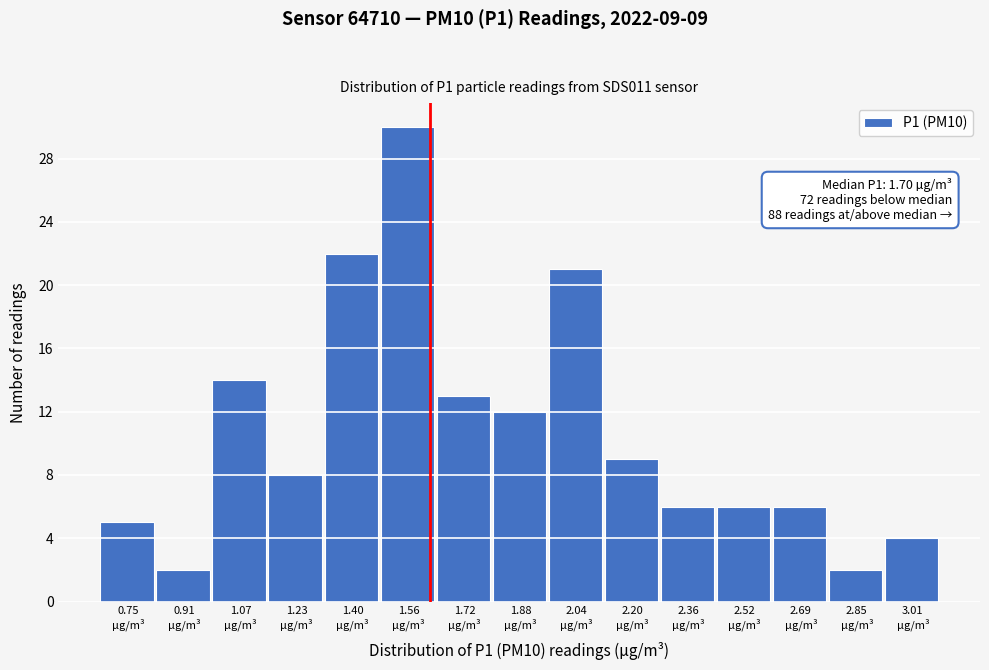

Reading right to left, what are all the values shown in this chart?

4	2	6	6	6	9	21	12	13	30	22	8	14	2	5